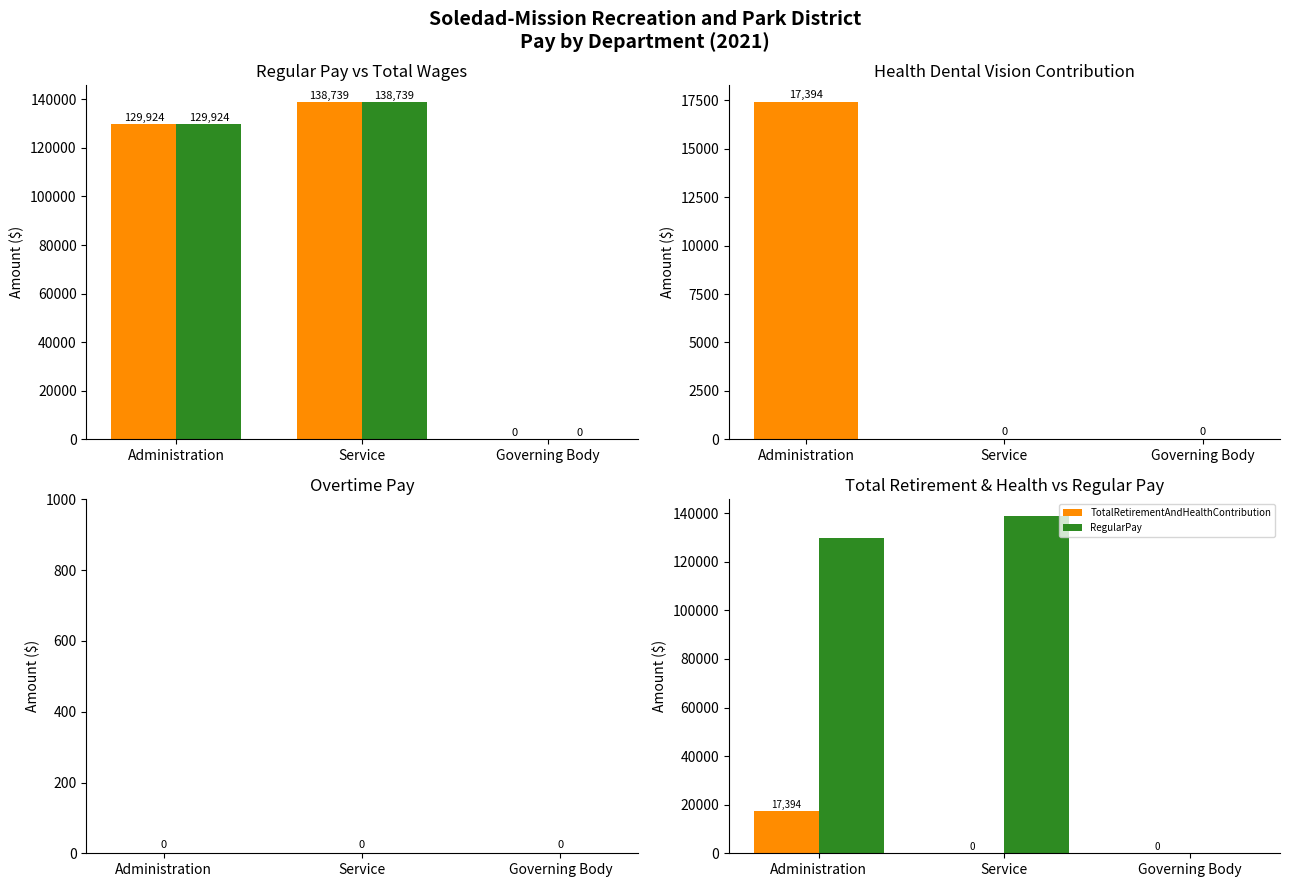

Which has a higher value, Service or Administration?

Service